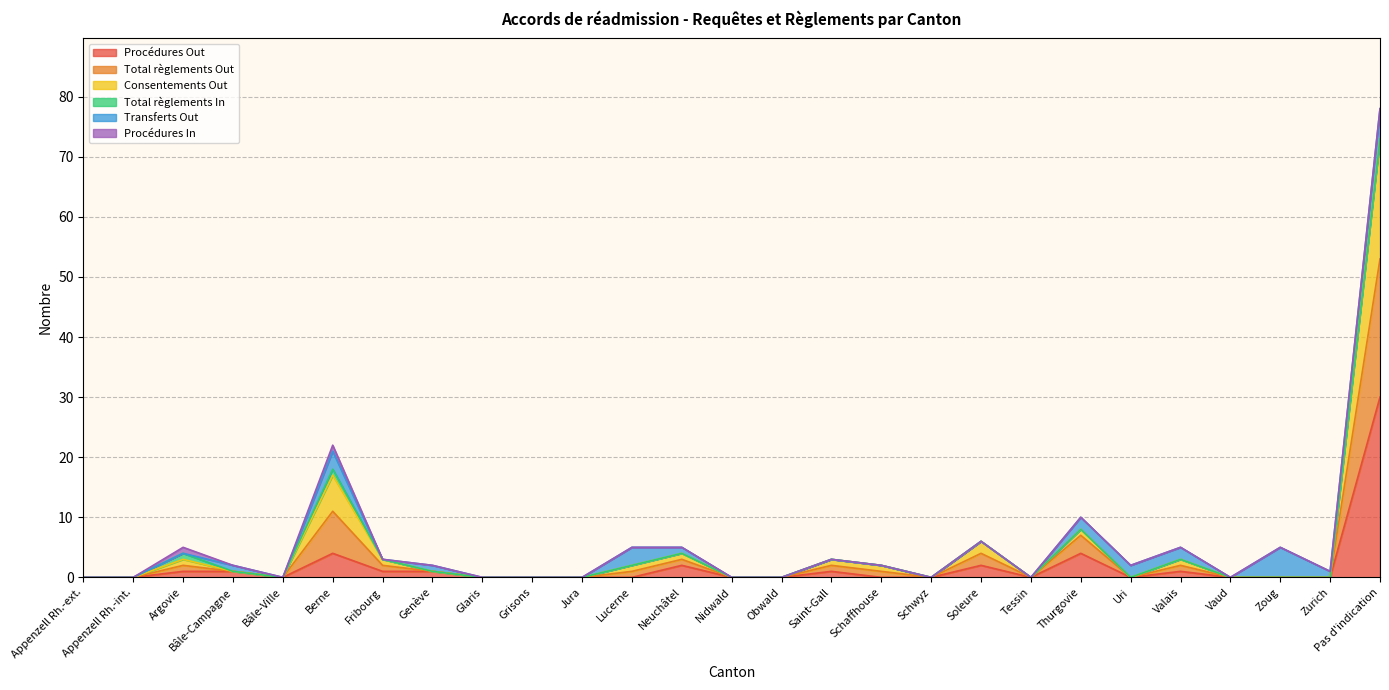

What is the label of the 1st point from the right?

Pas d'indication